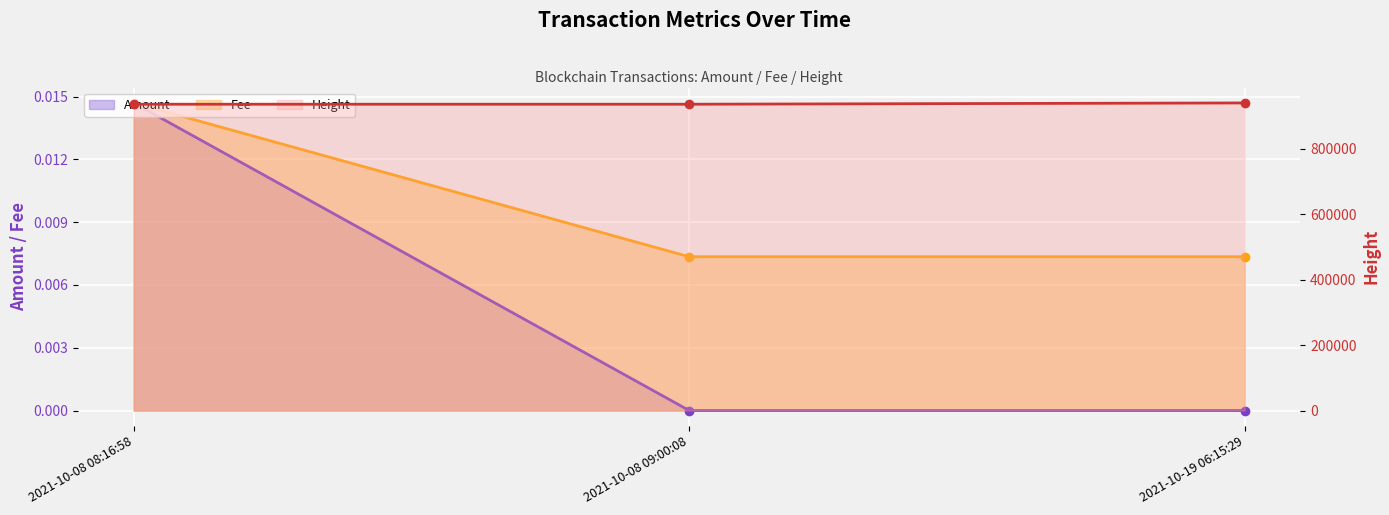

What is the label of the 3rd point from the right?

2021-10-08 08:16:58